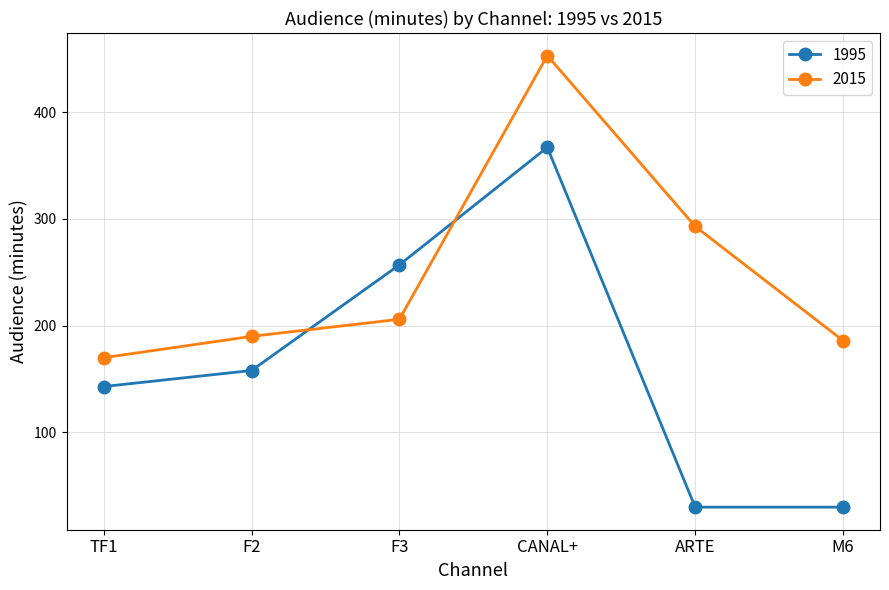

Between CANAL+ and ARTE, which series saw the biggest shift?

1995